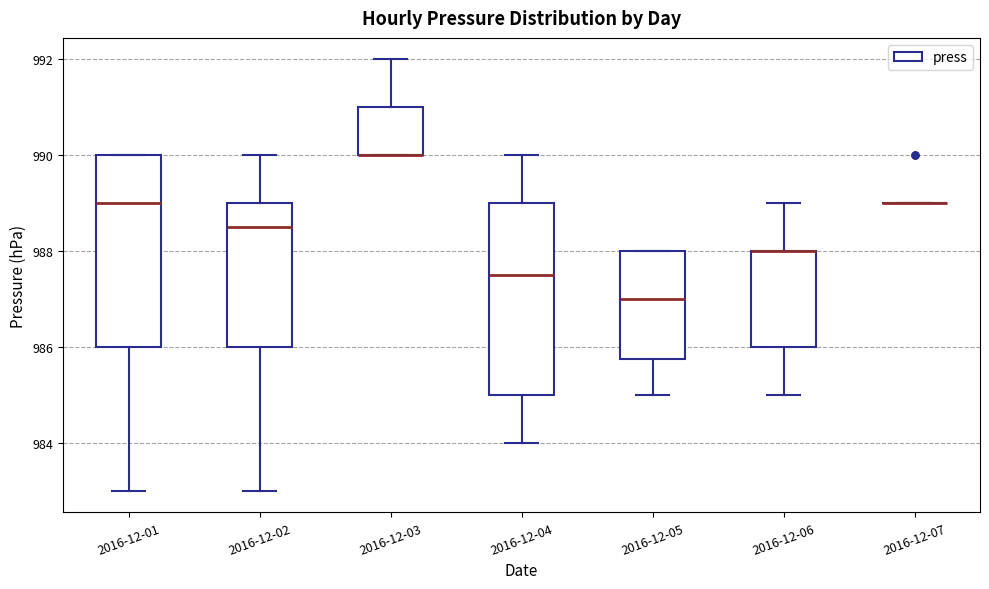

Reading left to right, transcribe this box plot: for each box, give where its median line is, the range the box spans, and where its two whiskers end, as read against the y-axis. The values are not printed on the chart, so give them approximately, as read against the axis.

2016-12-01: median 989.0, box 986.0 to 990.0, whiskers 983.0 to 990.0
2016-12-02: median 988.6, box 986.0 to 989.0, whiskers 983.0 to 990.0
2016-12-03: median 990.0 (drawn on the box's lower edge), box 990.0 to 991.0, whiskers 990.0 to 992.0
2016-12-04: median 987.6, box 985.0 to 989.0, whiskers 984.0 to 990.0
2016-12-05: median 987.0, box 985.8 to 988.0, whiskers 985.0 to 988.0
2016-12-06: median 988.0 (drawn on the box's upper edge), box 986.0 to 988.0, whiskers 985.0 to 989.0
2016-12-07: box collapsed to a line at 989.0, whiskers 989.0 to 989.0